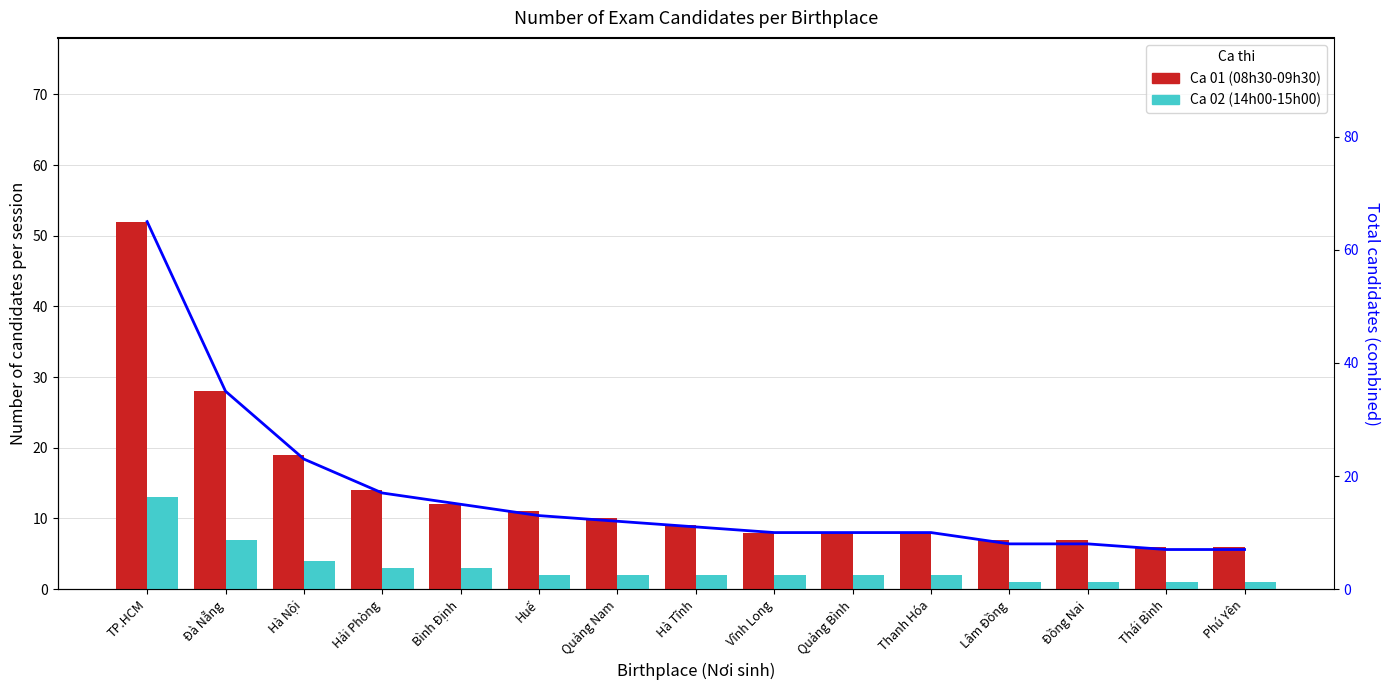

Where is Total candidates nearest to the value 36?

Đà Nẵng